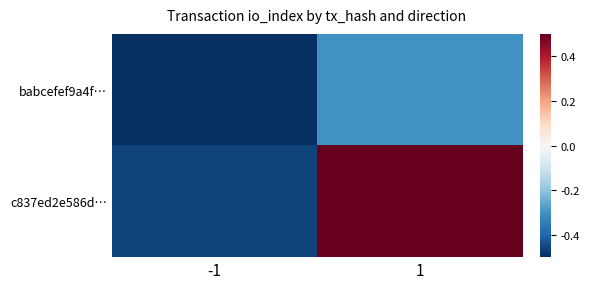

What is the greatest value displayed?

0.5